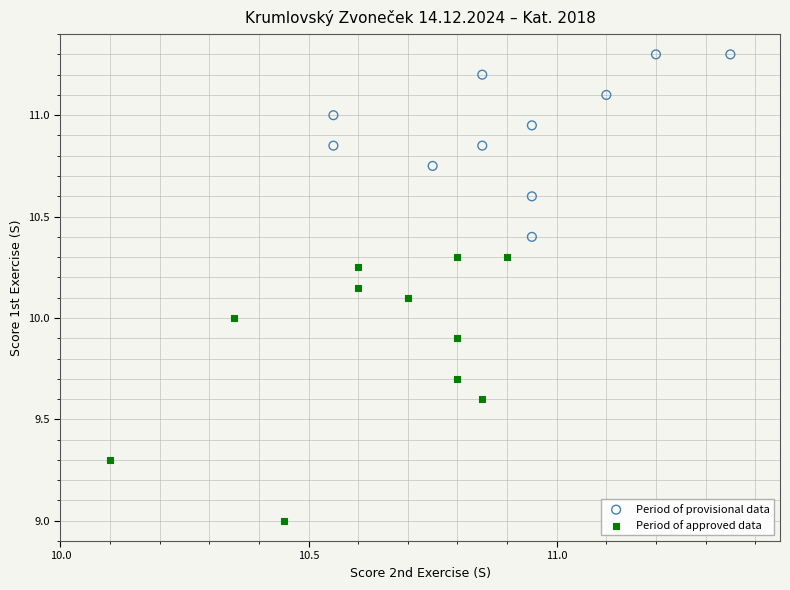

Which series has the widest spread of Y values?

Period of approved data